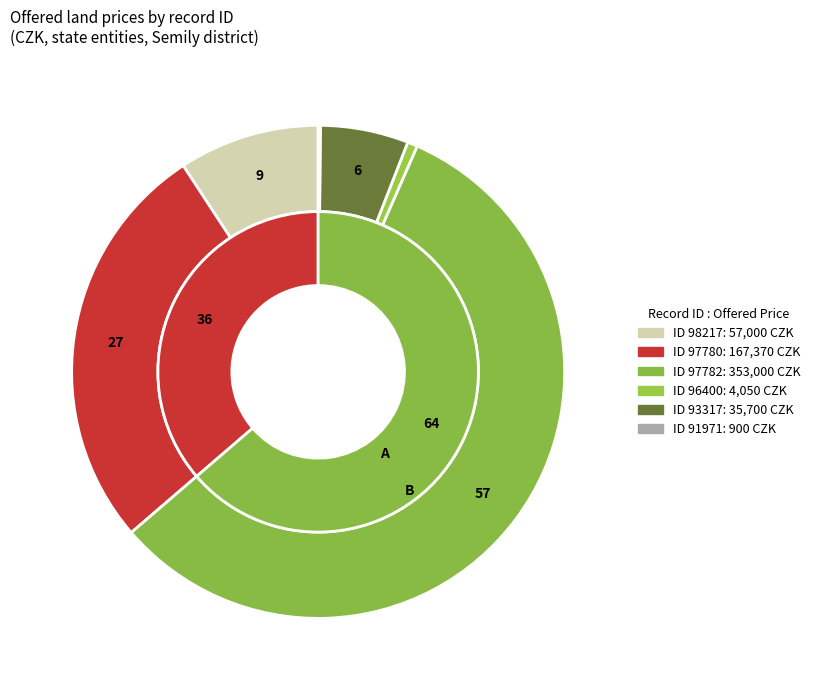

True or false: 91971 accounts for 1% of the total.

False